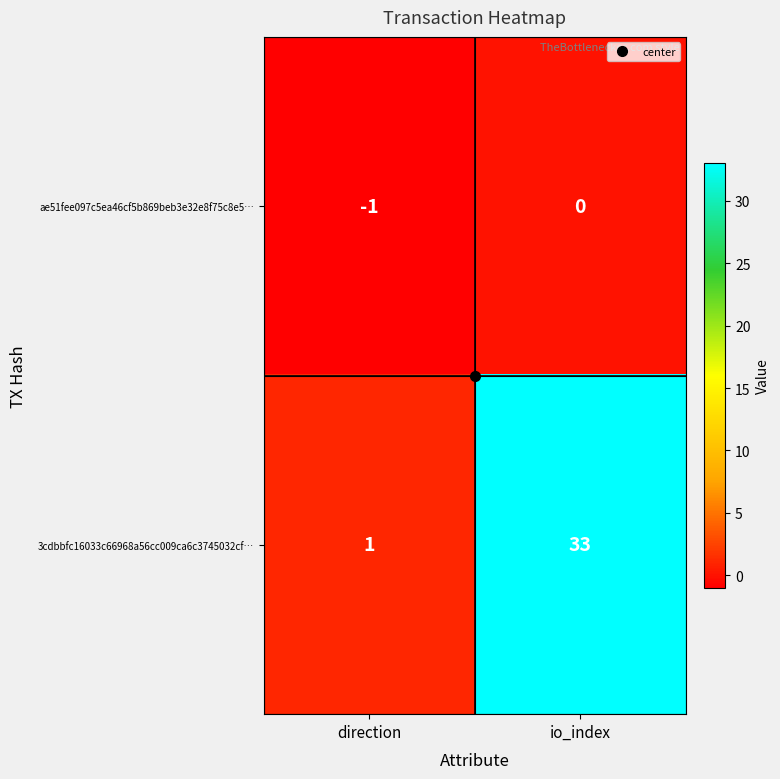

At which category is the sum across all series the highest?

io_index